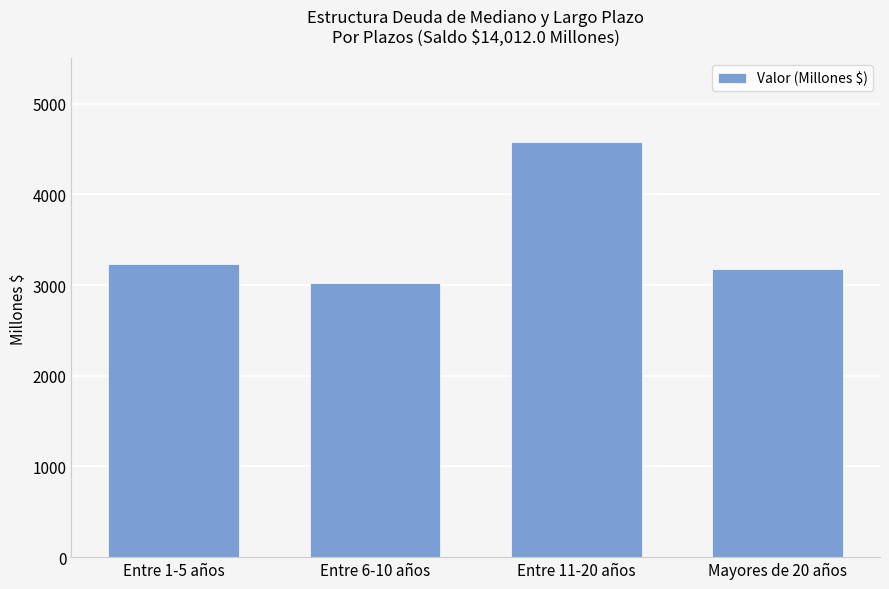

How many bars are there in total?

4